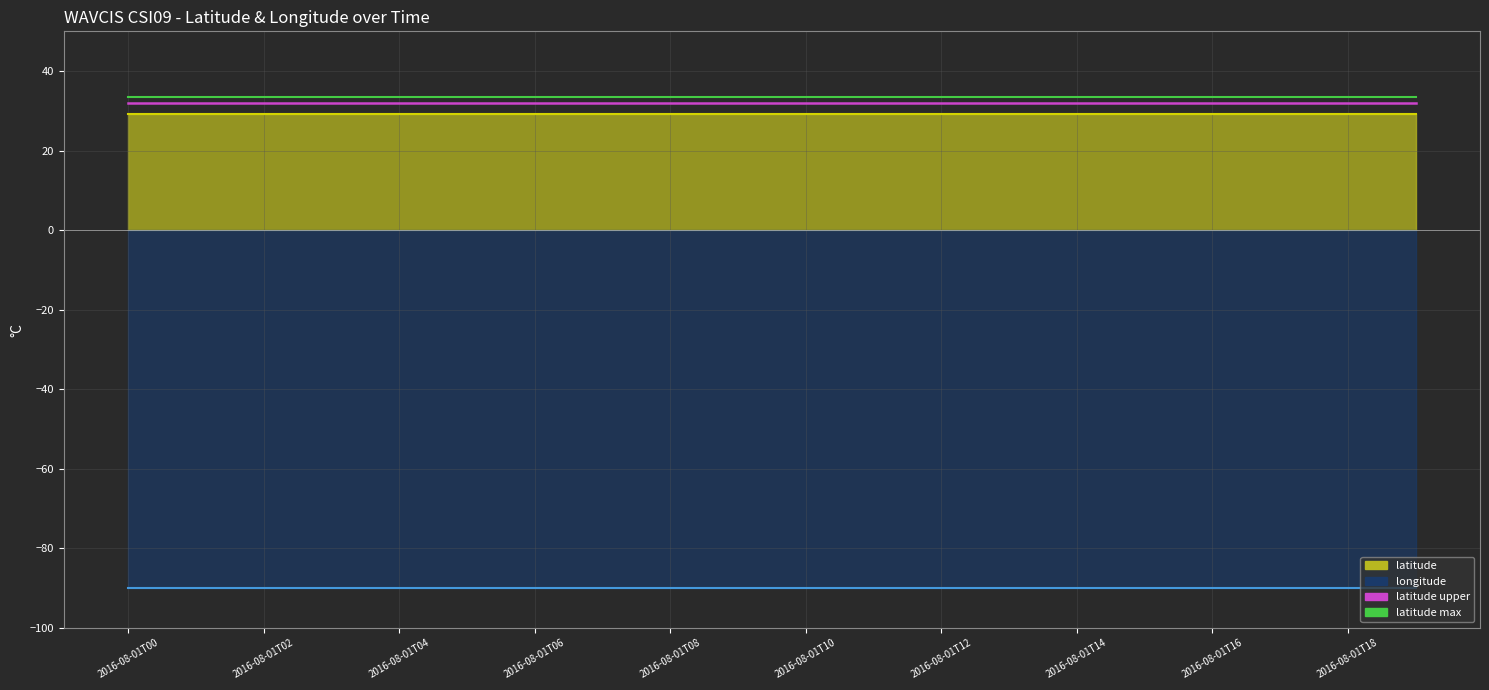

At how many categories does at least one series exceed 33?

20